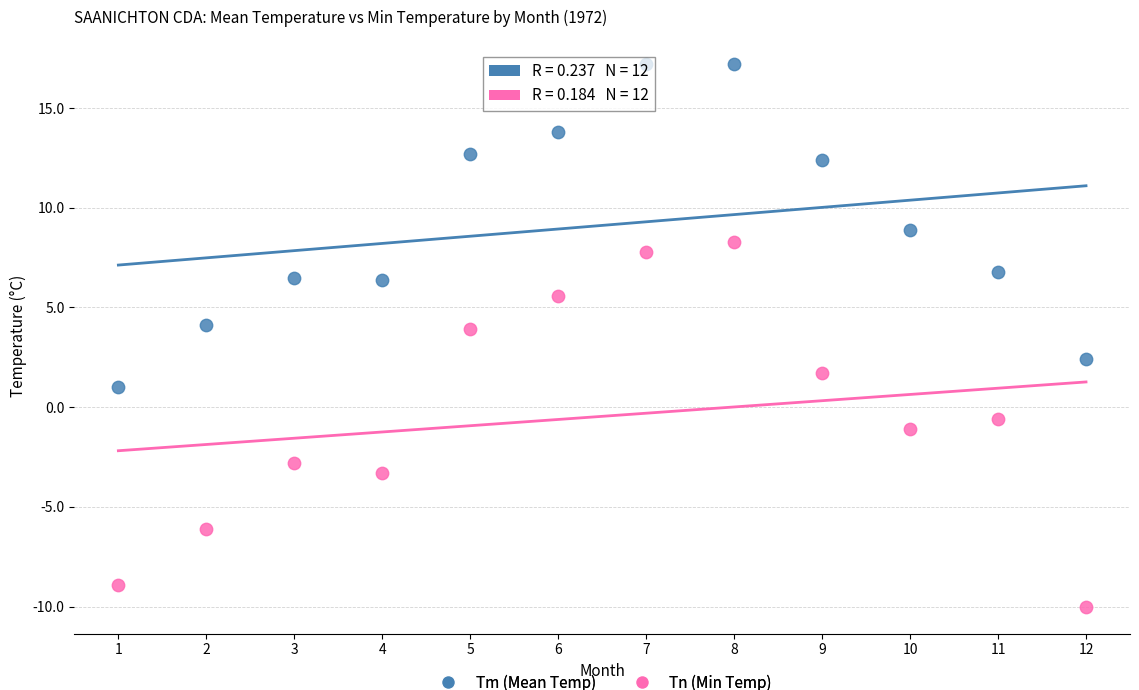

What is the X range (max minus min) for the scatter plot?

11.0